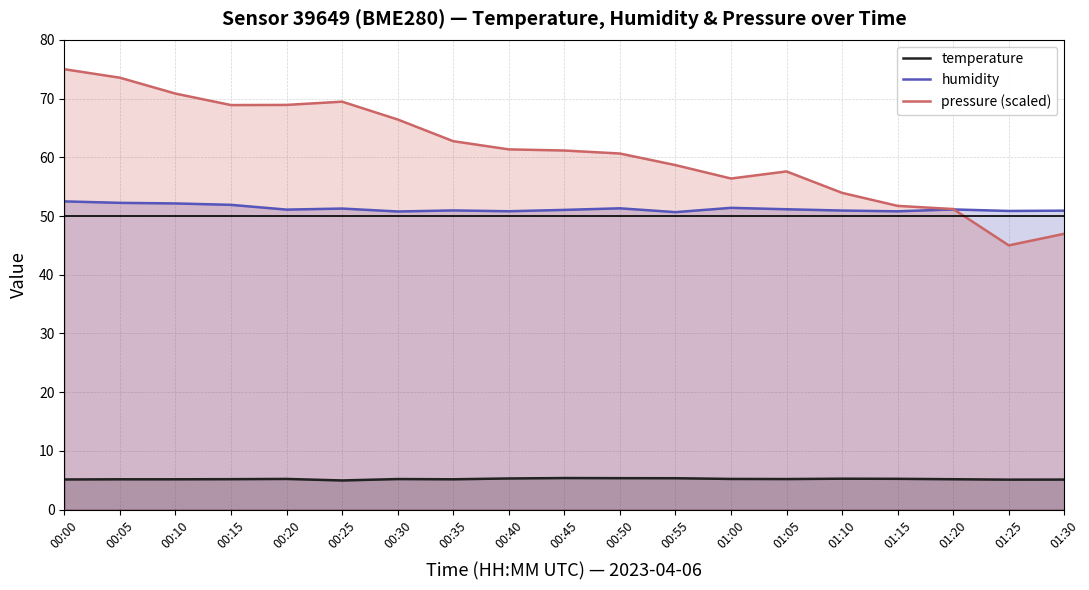

The pressure (scaled) series shows 60.6 at 00:50. True or false?

True